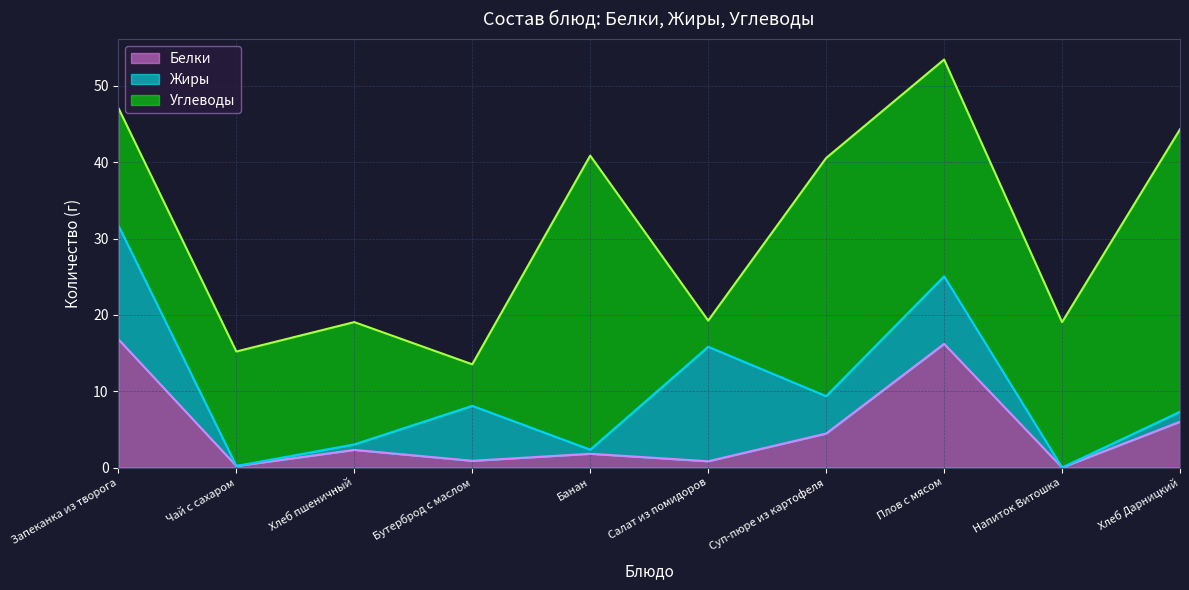

True or false: Жиры and Белки cross at least once.

True